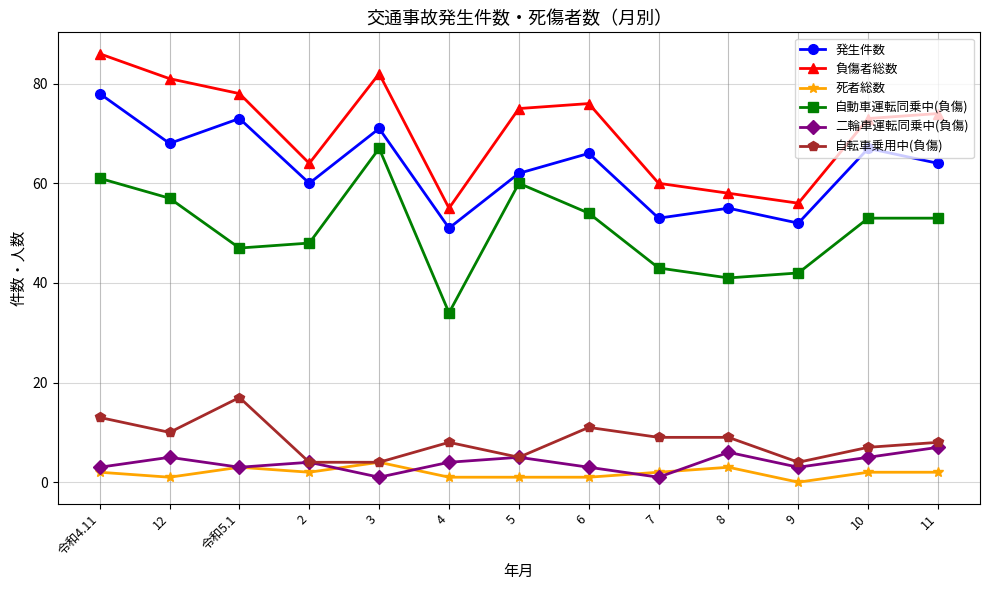

Reading right to left, transcribe all the data shown in this chart.

発生件数: 11=64	10=67	9=52	8=55	7=53	6=66	5=62	4=51	3=71	2=60	令和5.1=73	12=68	令和4.11=78
負傷者総数: 11=74	10=73	9=56	8=58	7=60	6=76	5=75	4=55	3=82	2=64	令和5.1=78	12=81	令和4.11=86
死者総数: 11=2	10=2	9=0	8=3	7=2	6=1	5=1	4=1	3=4	2=2	令和5.1=3	12=1	令和4.11=2
自動車運転同乗中(負傷): 11=53	10=53	9=42	8=41	7=43	6=54	5=60	4=34	3=67	2=48	令和5.1=47	12=57	令和4.11=61
二輪車運転同乗中(負傷): 11=7	10=5	9=3	8=6	7=1	6=3	5=5	4=4	3=1	2=4	令和5.1=3	12=5	令和4.11=3
自転車乗用中(負傷): 11=8	10=7	9=4	8=9	7=9	6=11	5=5	4=8	3=4	2=4	令和5.1=17	12=10	令和4.11=13